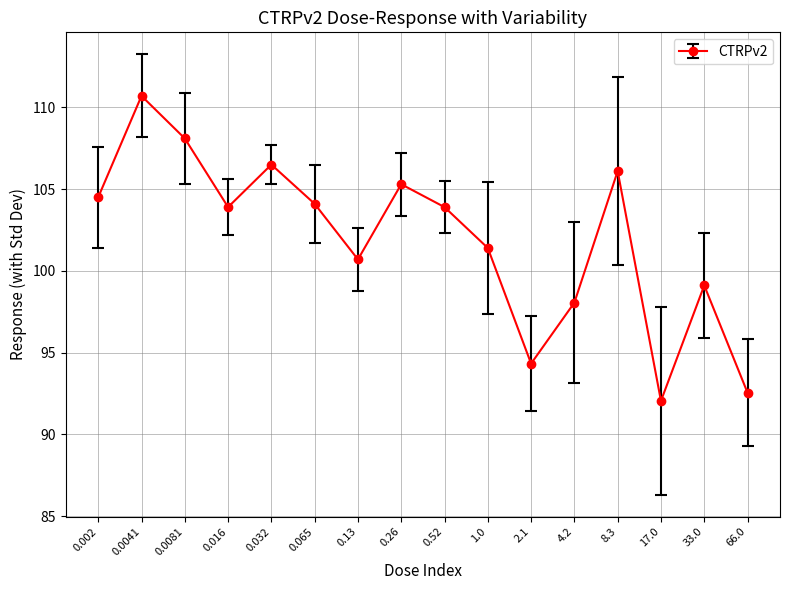

What value does the data have at 0.032?

106.5